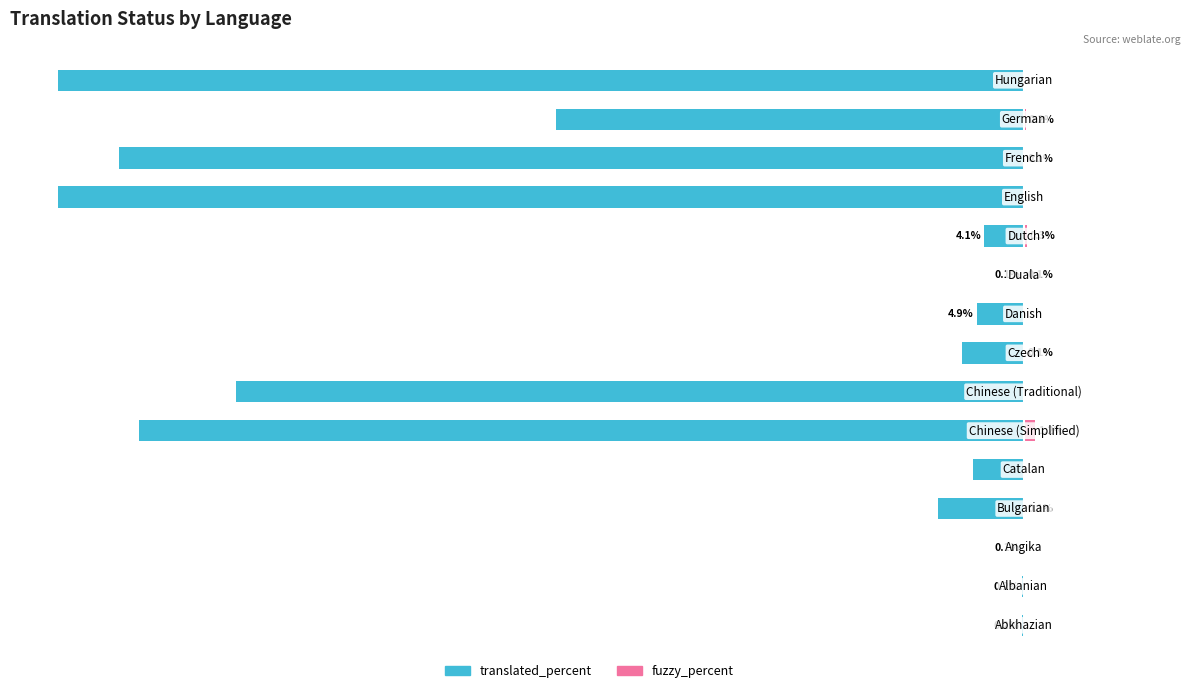

Reading left to right, list all the values displayed in this chart.

translated_percent: 0=-0.2	1=-0.2	2=-0.1	3=-8.9	4=-5.3	5=-91.6	6=-81.6	7=-6.4	8=-4.9	9=-0.1	10=-4.1	11=-100.0	12=-93.7	13=-48.5	14=-100.0
fuzzy_percent: 0=0.0	1=0.0	2=0.0	3=0.1	4=0.0	5=1.2	6=0.0	7=0.1	8=0.0	9=0.1	10=0.3	11=0.0	12=0.1	13=0.2	14=0.0